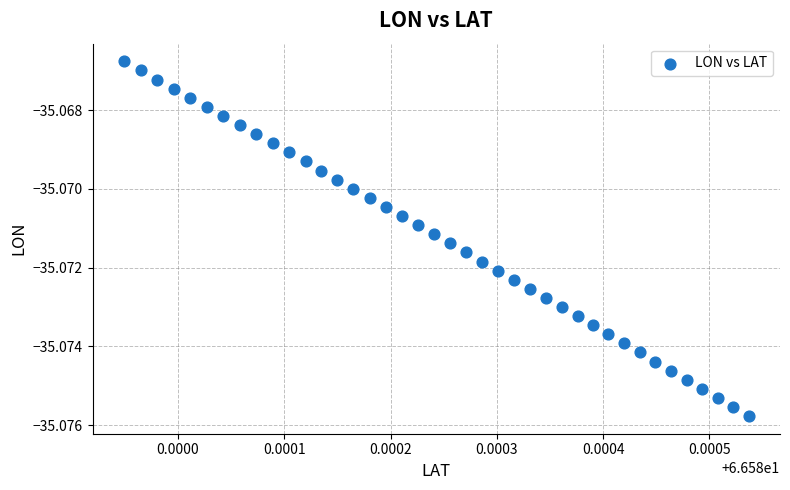

Count the number of points in this scatter plot.

40